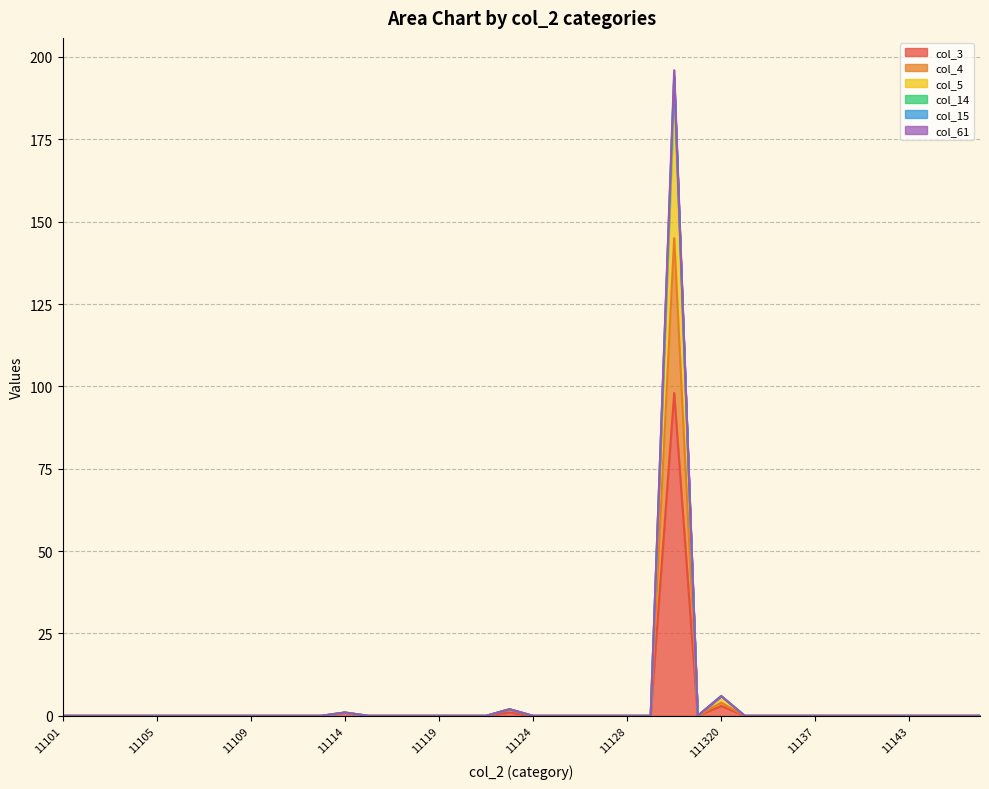

What is the difference between the second highest and minimum values in the col_5 series?

6